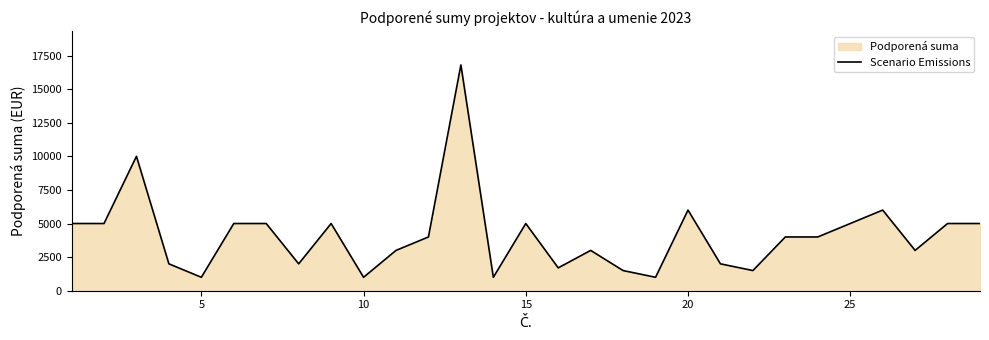

What is the minimum value shown in the chart?

1000